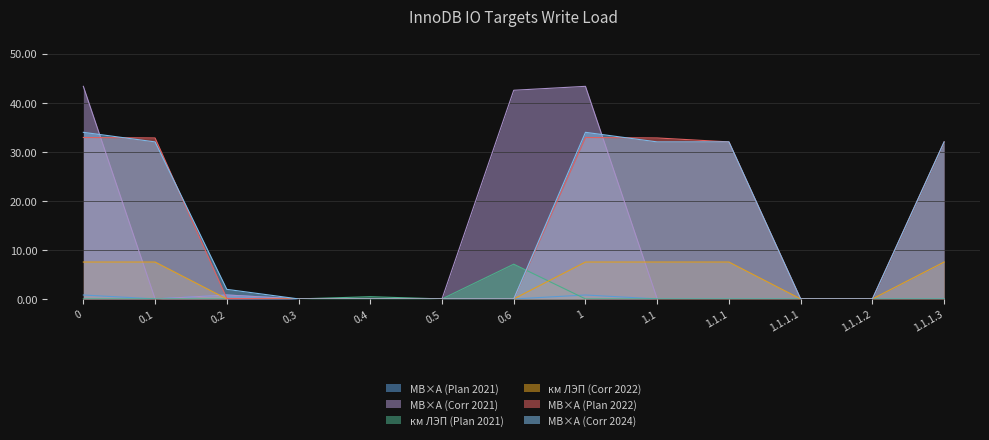

What value does the км ЛЭП (Corr 2022) series have at 0.1?

7.5